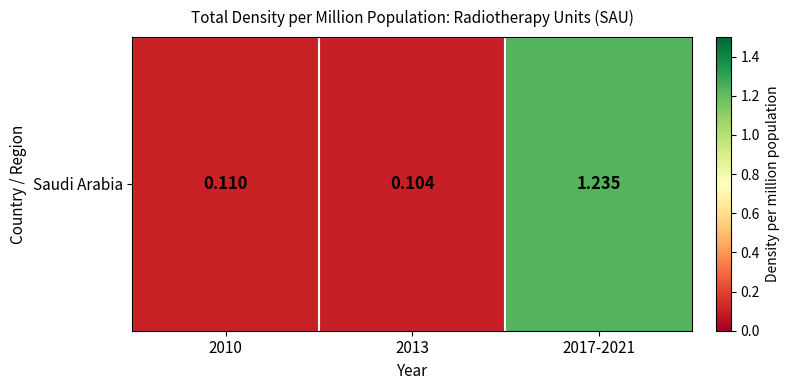

What is the ratio of the value at 2010 to the value at 2017-2021?

0.1